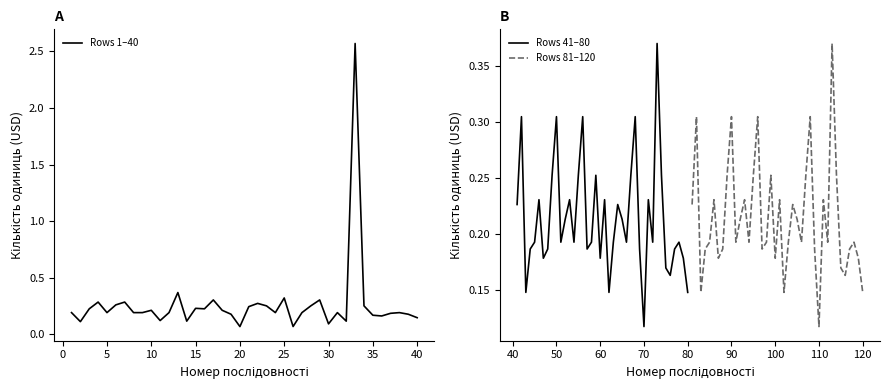

What is the difference between the maximum and minimum values in the Rows 41–80 series?

0.3